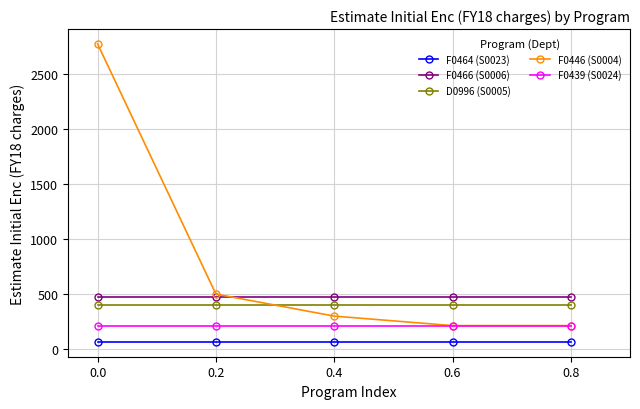

True or false: F0446 (S0004) has a value of 213.9 at 0.6.

True